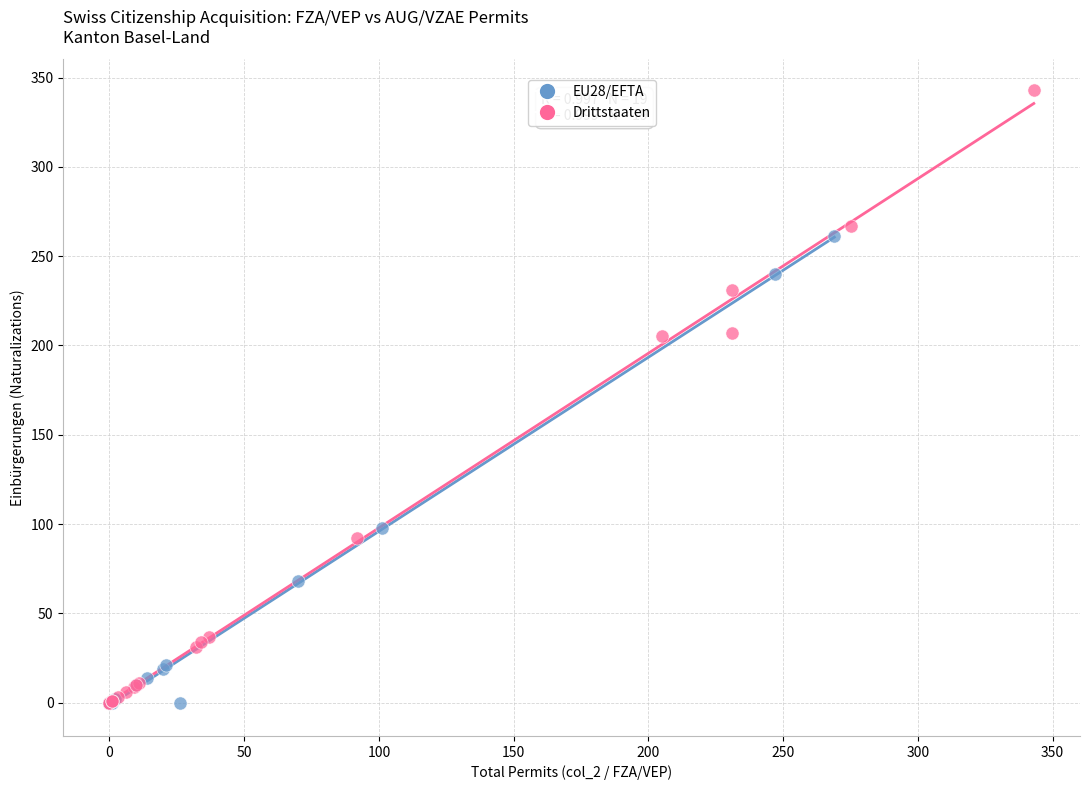

Which series has the largest Y range (max minus min)?

Drittstaaten